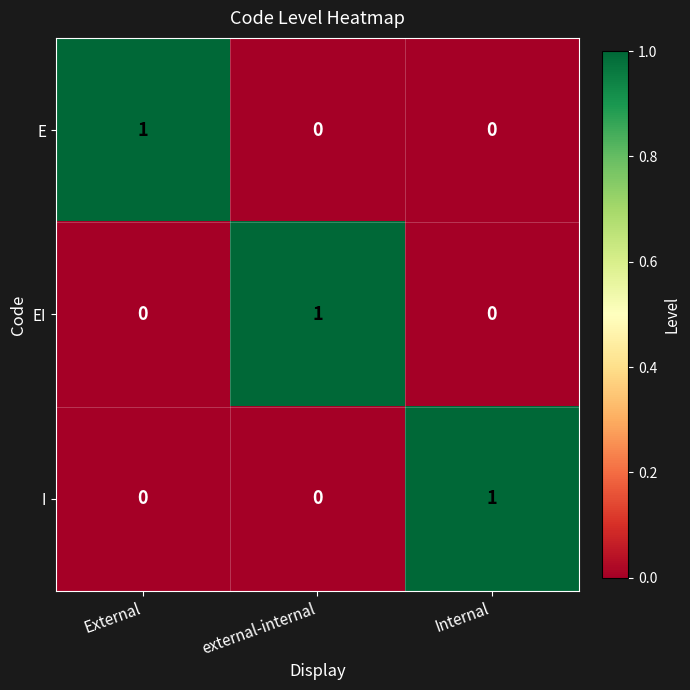

Is it true that E equals 0 at External?

False